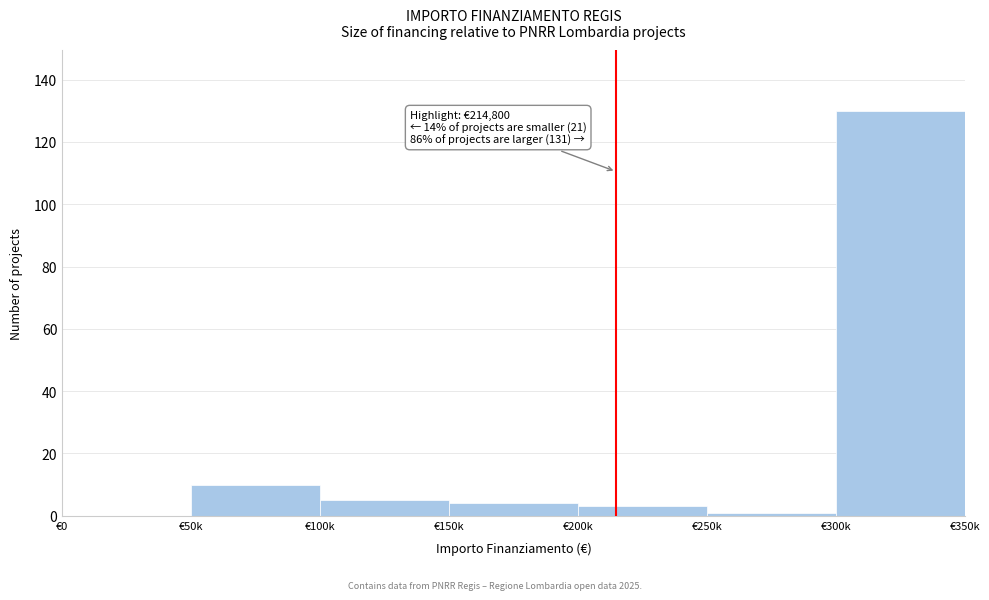

Reading left to right, transcribe all the data shown in this chart.

€0=0	€50k=10	€100k=5	€150k=4	€200k=3	€250k=1	€300k=130